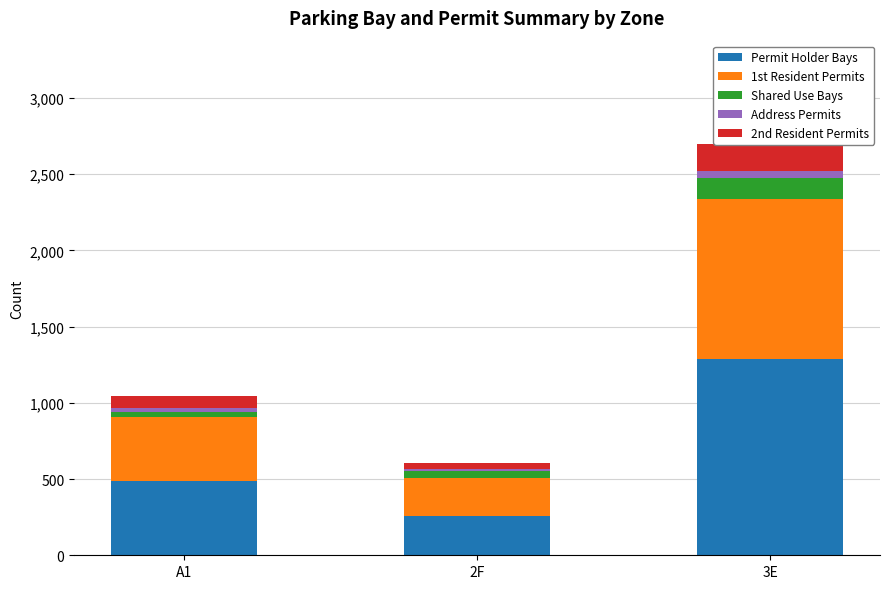

Which label corresponds to the largest value in the chart?

3E